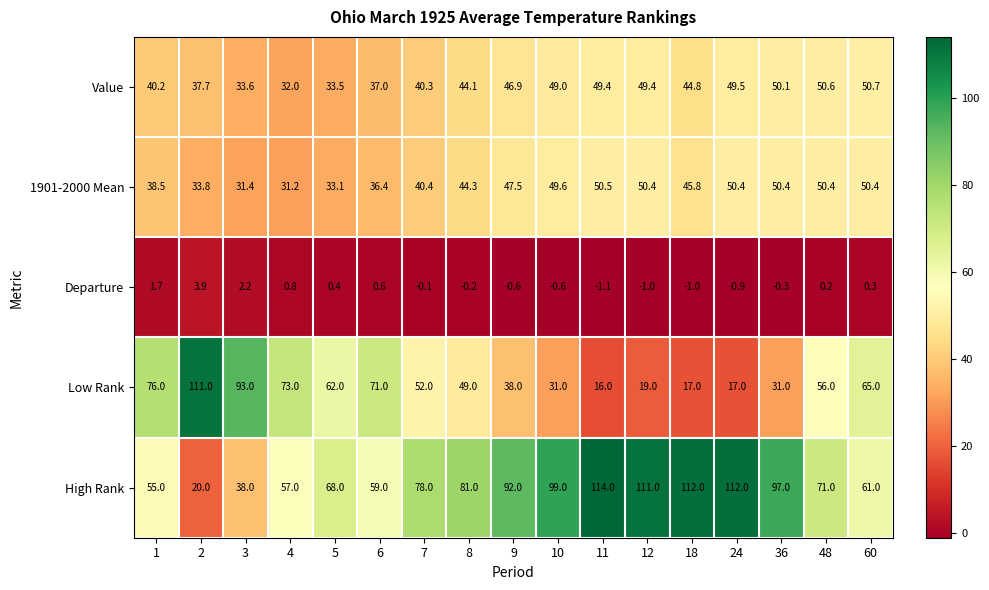

At which label is 1901-2000 Mean closest to 40?

7